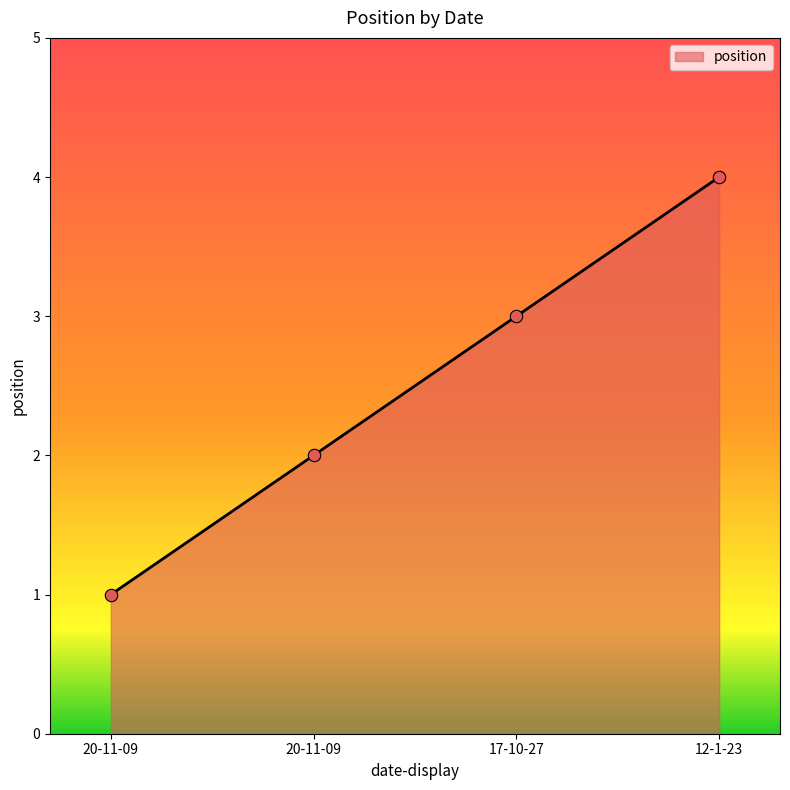

What is the change in value from 20-11-09 to 20-11-09?

+1